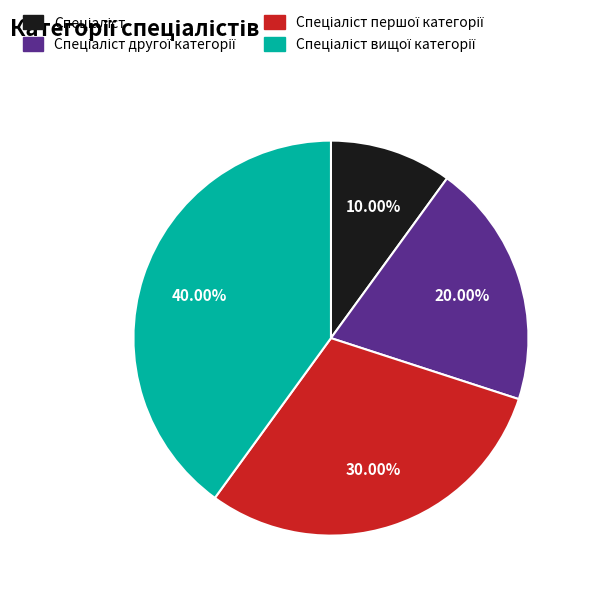

Does any single category account for the majority?

No